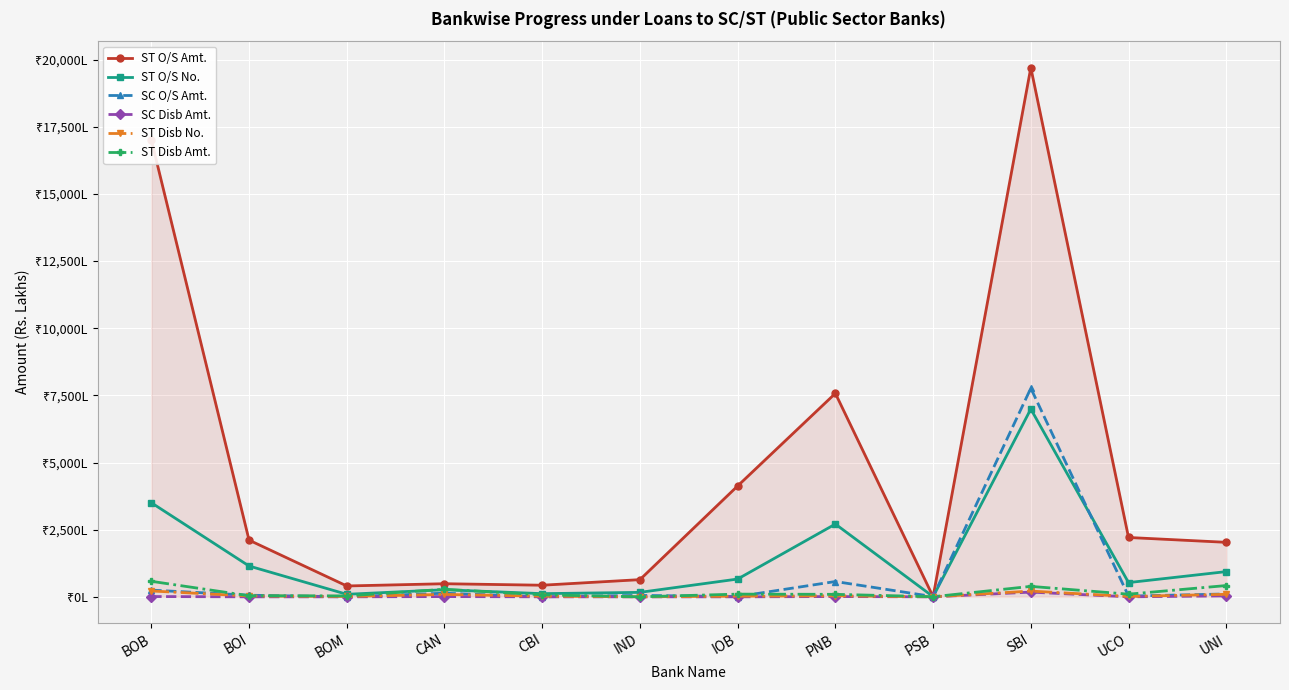

What are all the series names shown in the legend?

ST O/S Amt., ST O/S No., SC O/S Amt., SC Disb Amt., ST Disb No., ST Disb Amt.